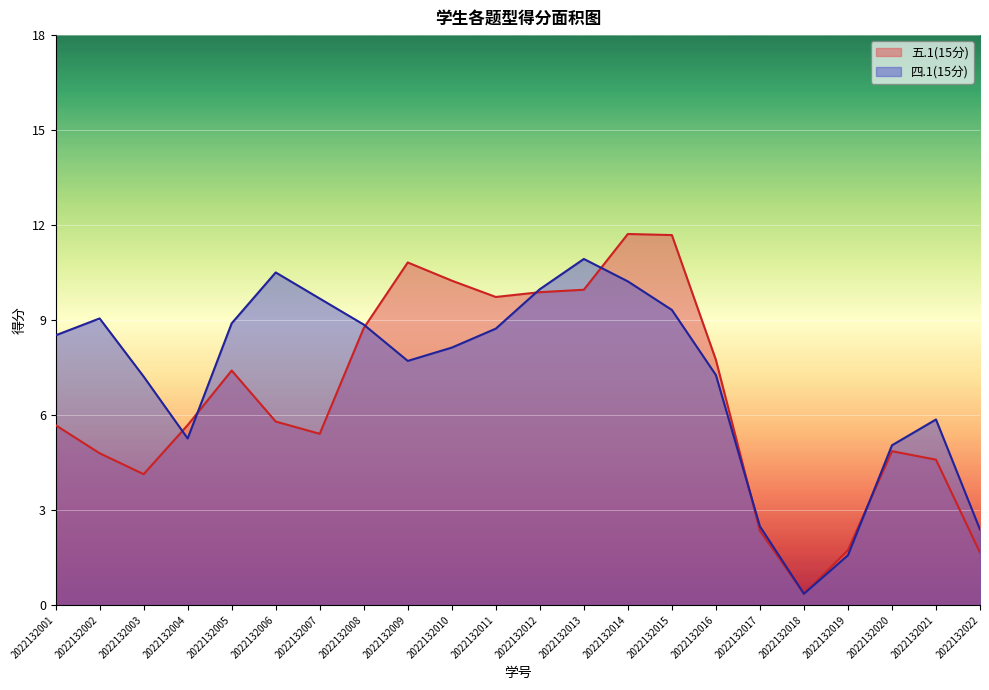

Rank the series by their maximum value, from highest to lowest.

五.1(15分), 四.1(15分)